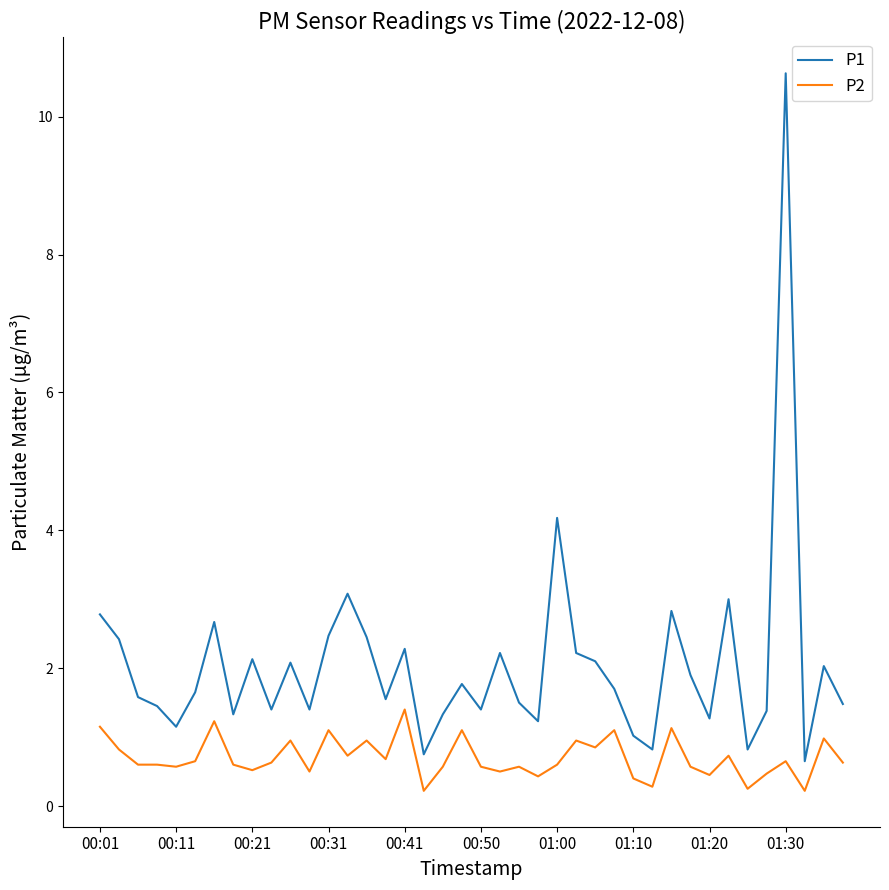

Which series has the widest spread of values?

P1